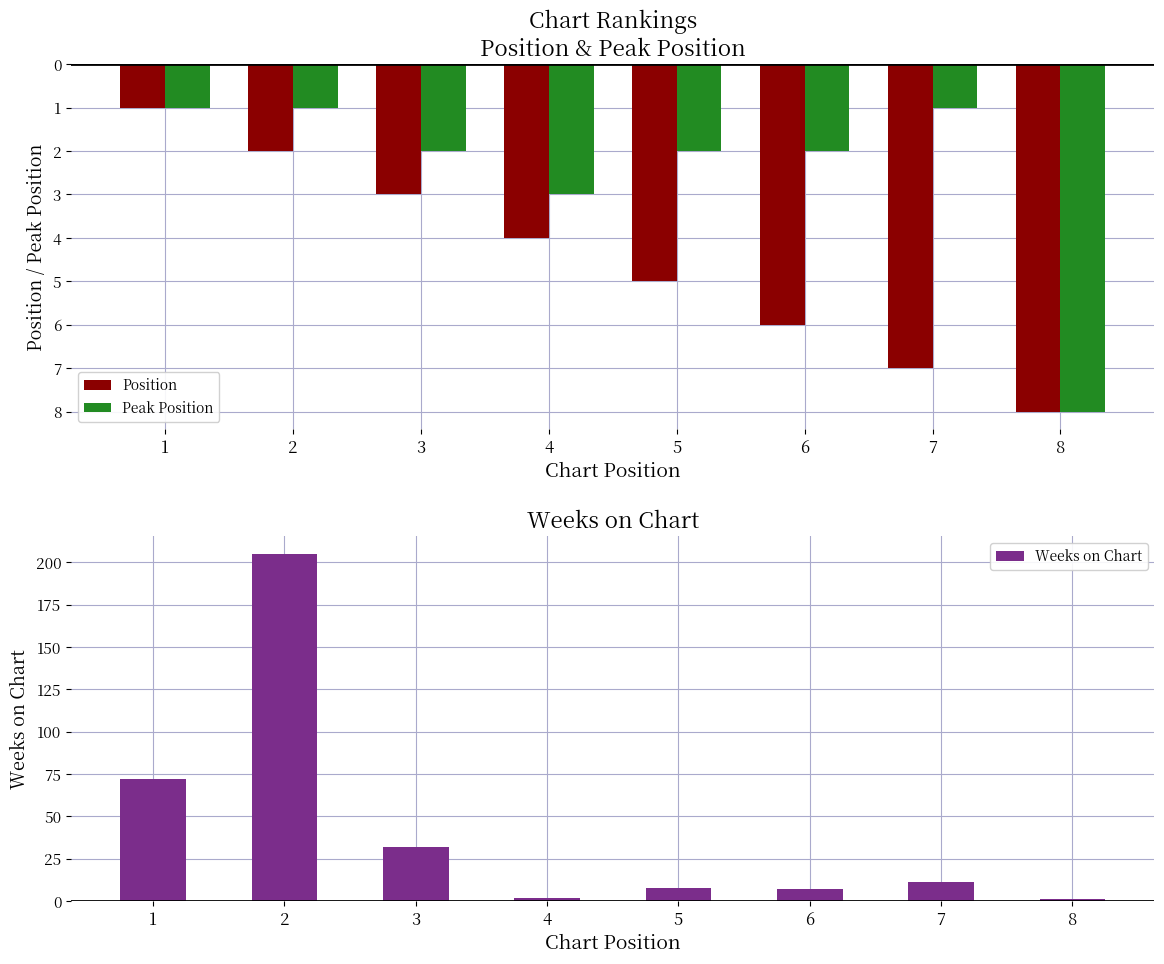

How many bars are there in each group?

3